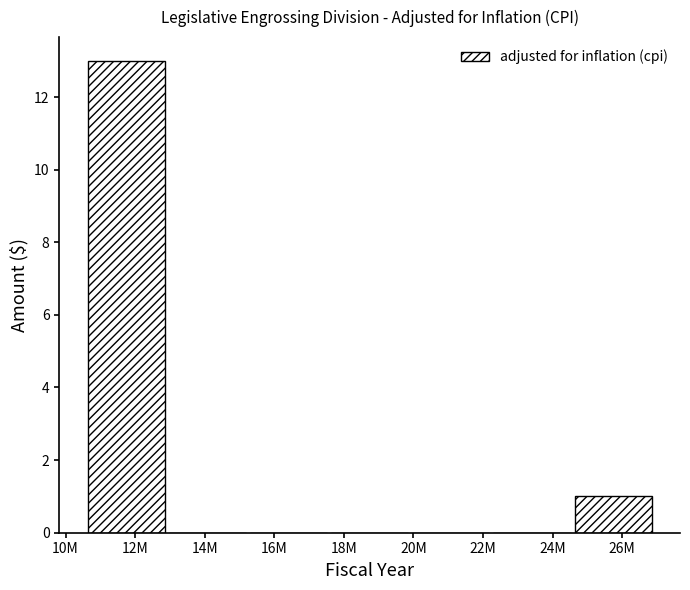

Reading right to left, extract all data points from this chart.

26M=1	24M=0	22M=0	18M=0	16M=0	14M=0	12M=13